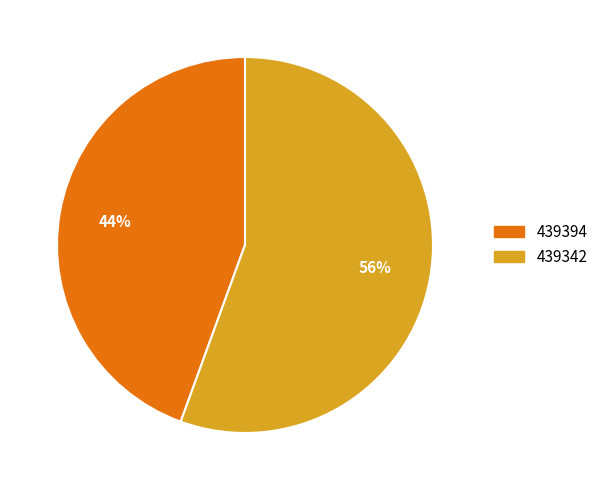

Does 439342 represent more than half of the total?

Yes